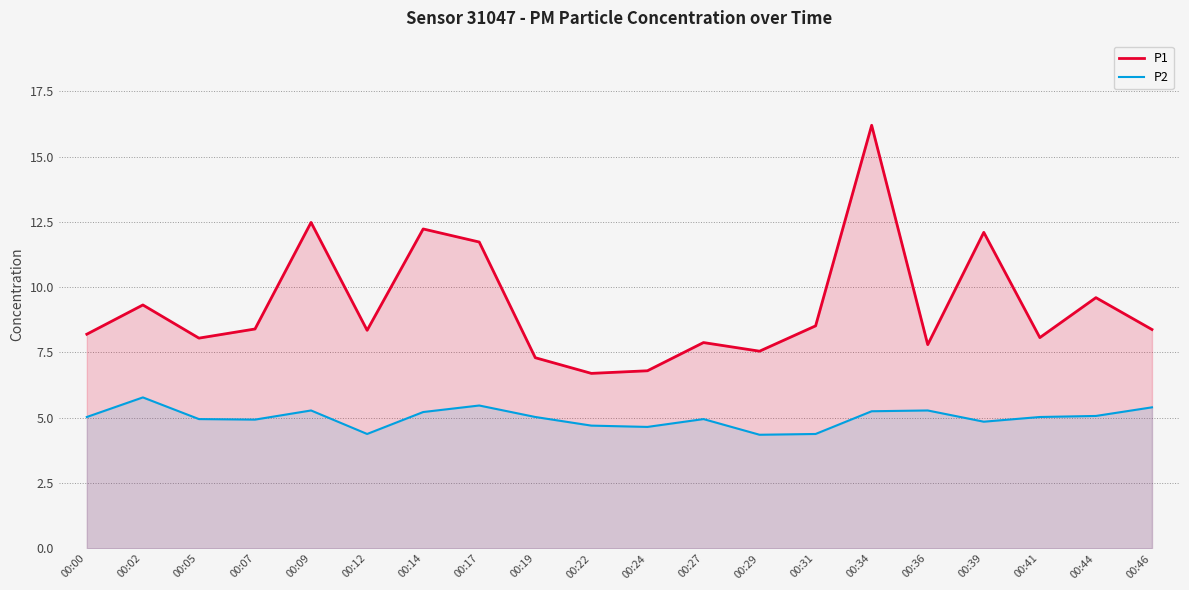

True or false: P2 and P1 intersect in this chart.

False